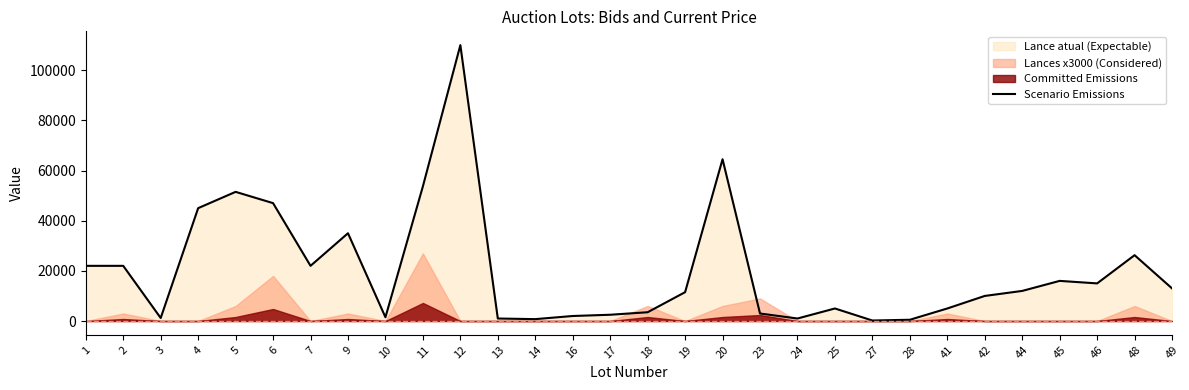

At which category does the chart reach its minimum across all series?

27